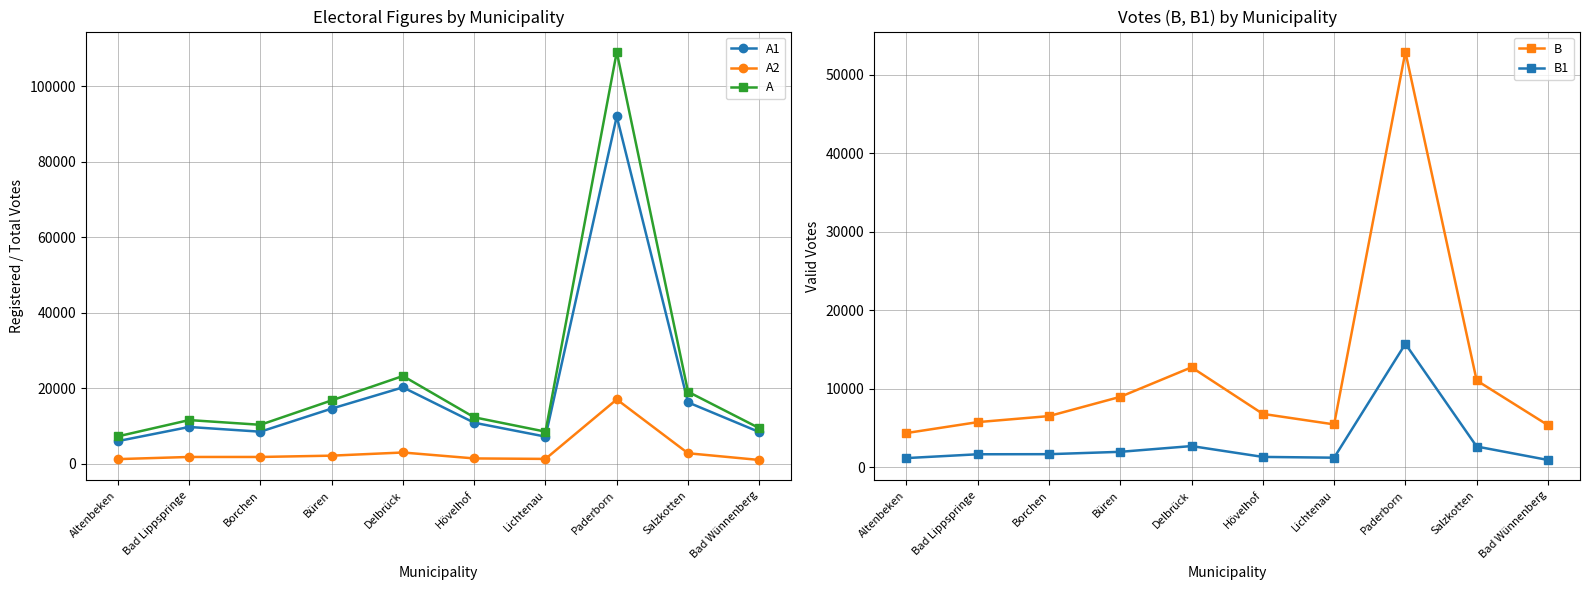

At which label is A1 closest to 48993?

Delbrück